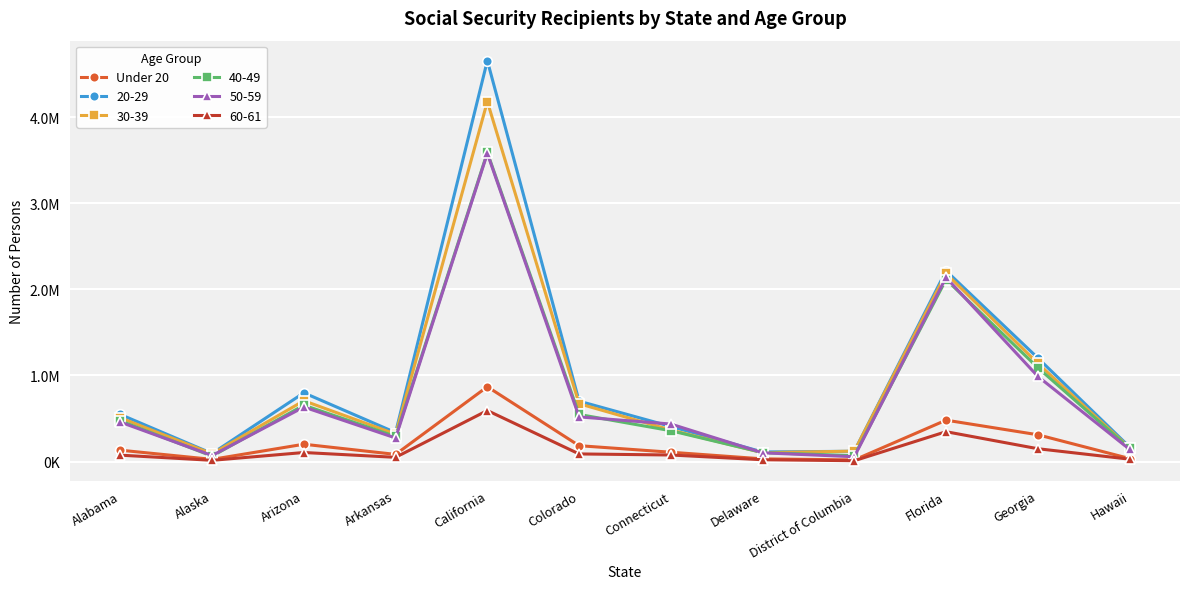

Which has a higher value, Delaware or Arizona?

Arizona